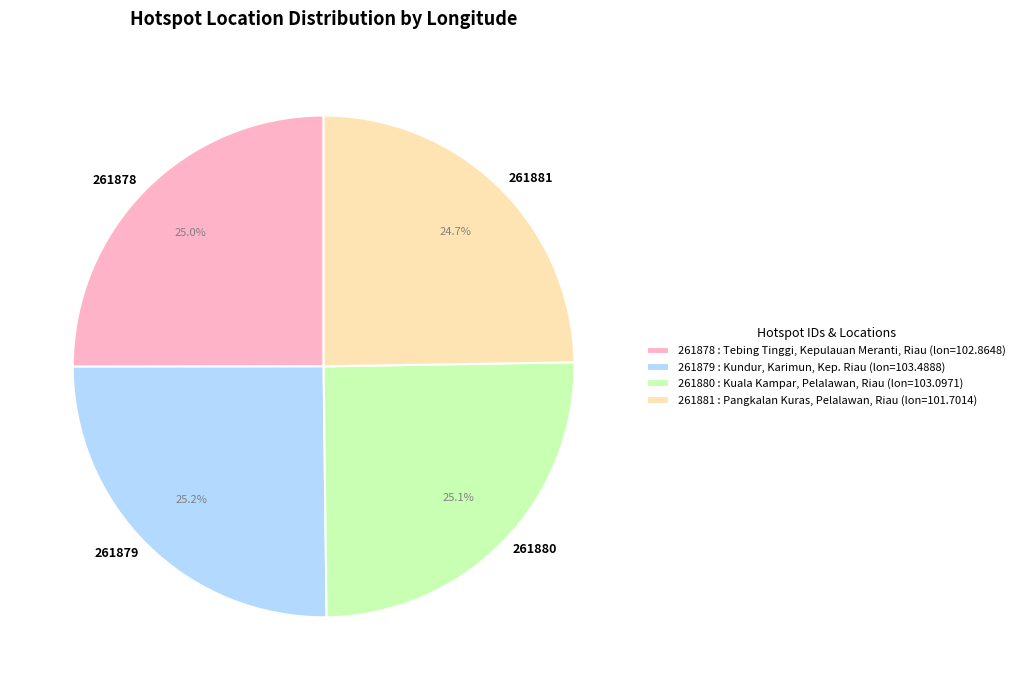

Does any single category account for the majority?

No